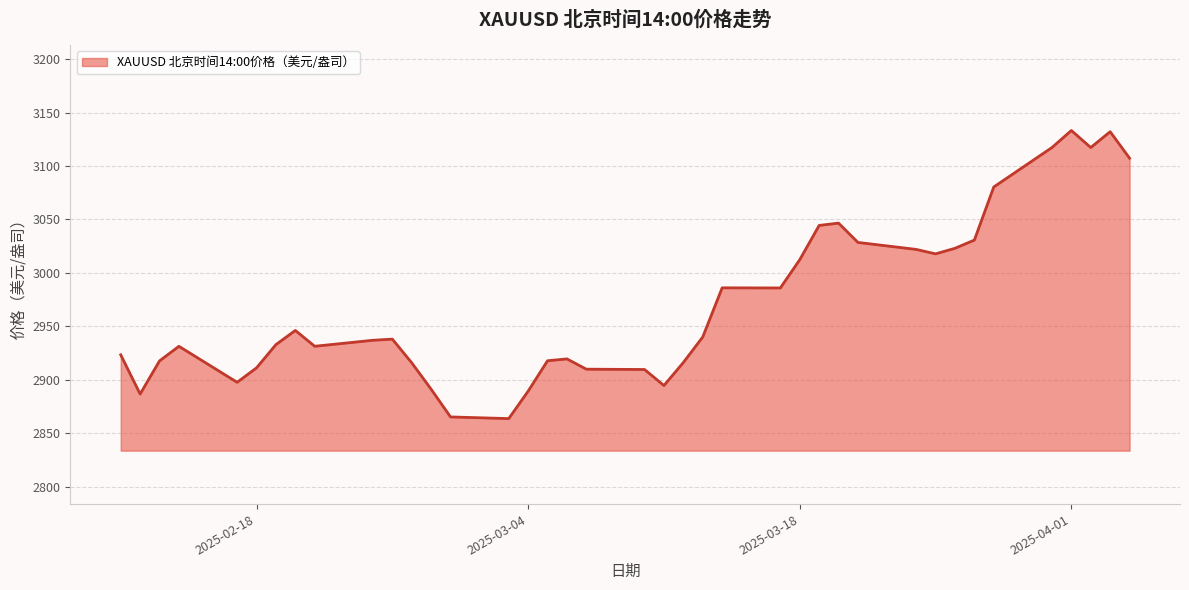

What is the maximum value shown in the chart?

3133.2